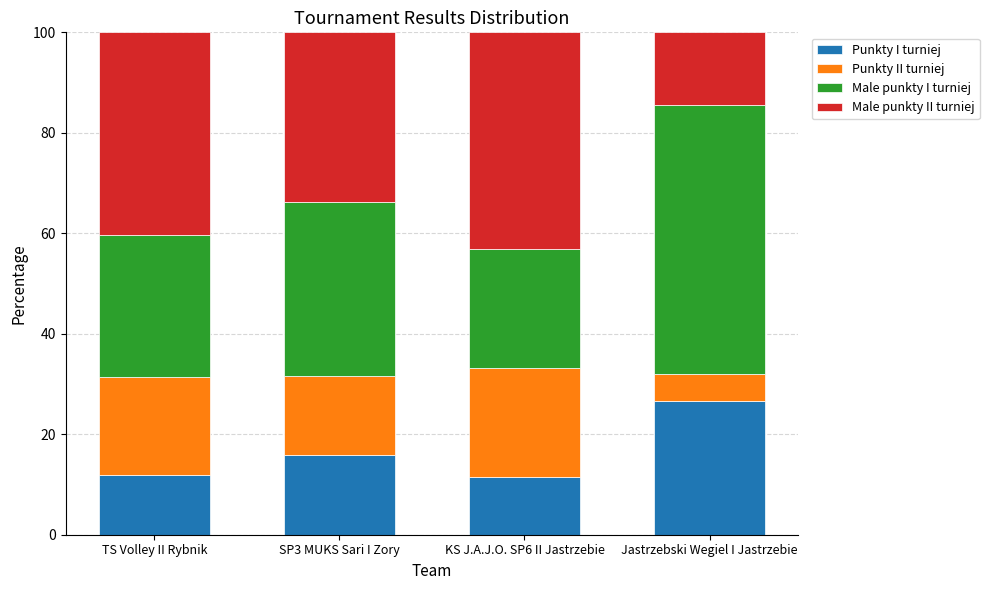

The Punkty I turniej series shows 20.4 at KS J.A.J.O. SP6 II Jastrzebie. True or false?

False